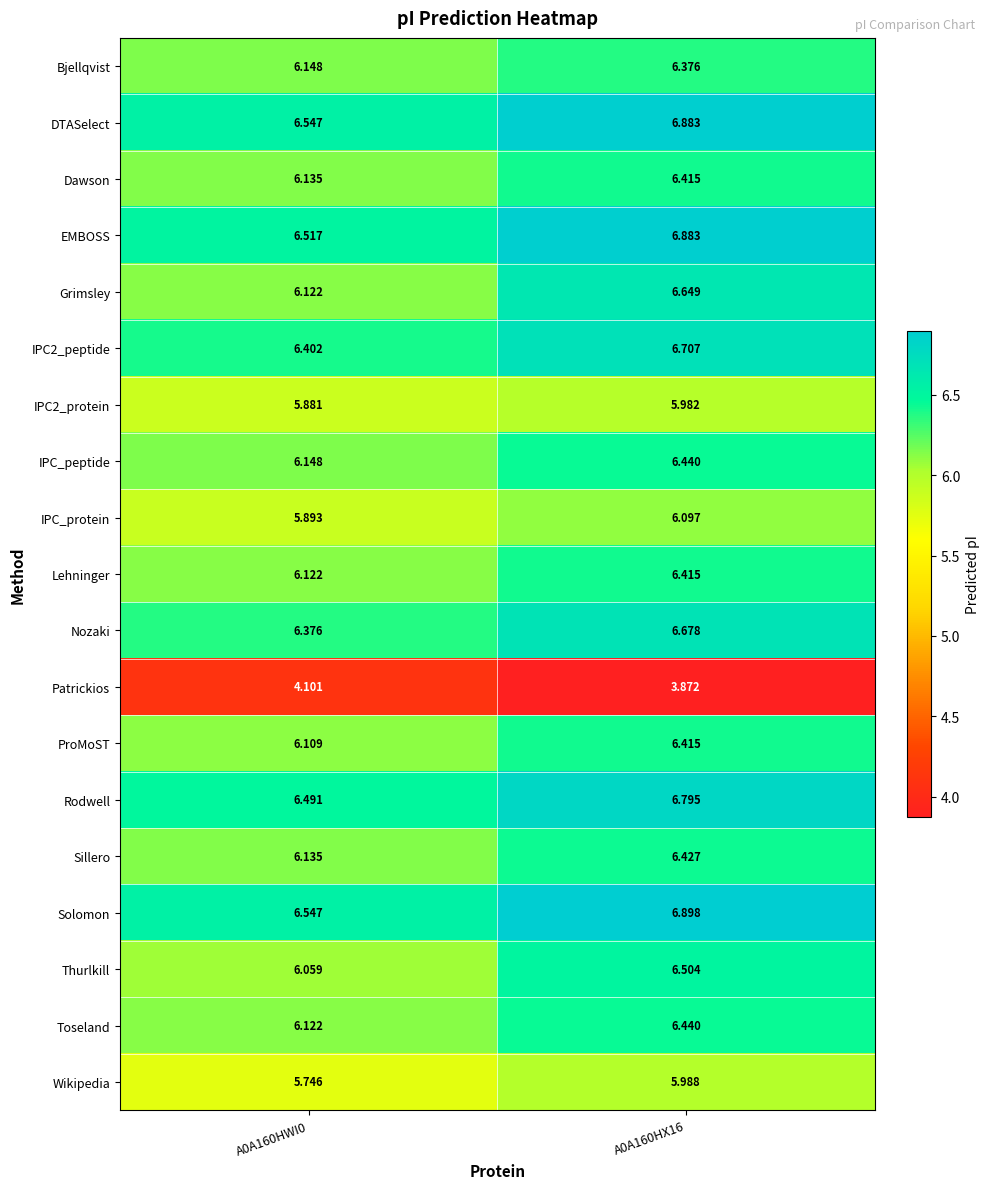

Count the number of categories in the chart.

2